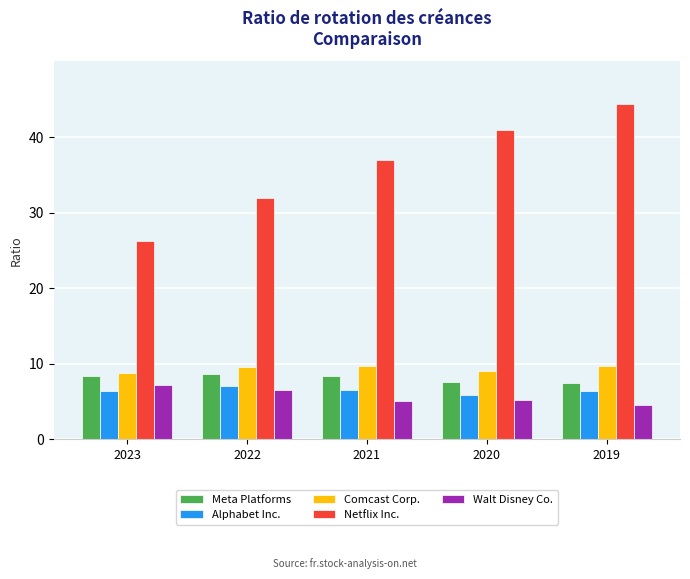

What are all the series names shown in the legend?

Meta Platforms, Alphabet Inc., Comcast Corp., Netflix Inc., Walt Disney Co.